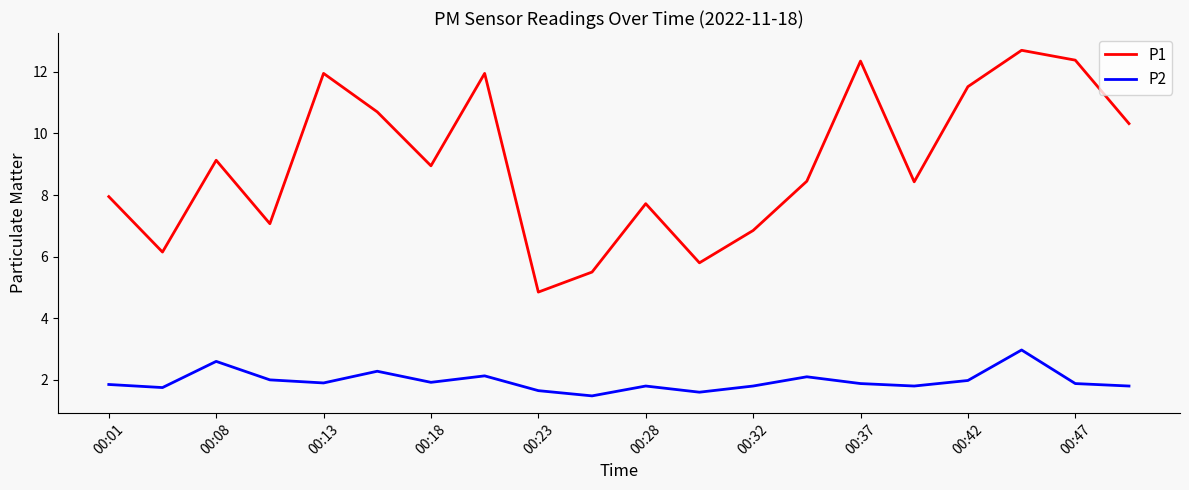

What is the average value of the P1 series?

9.0